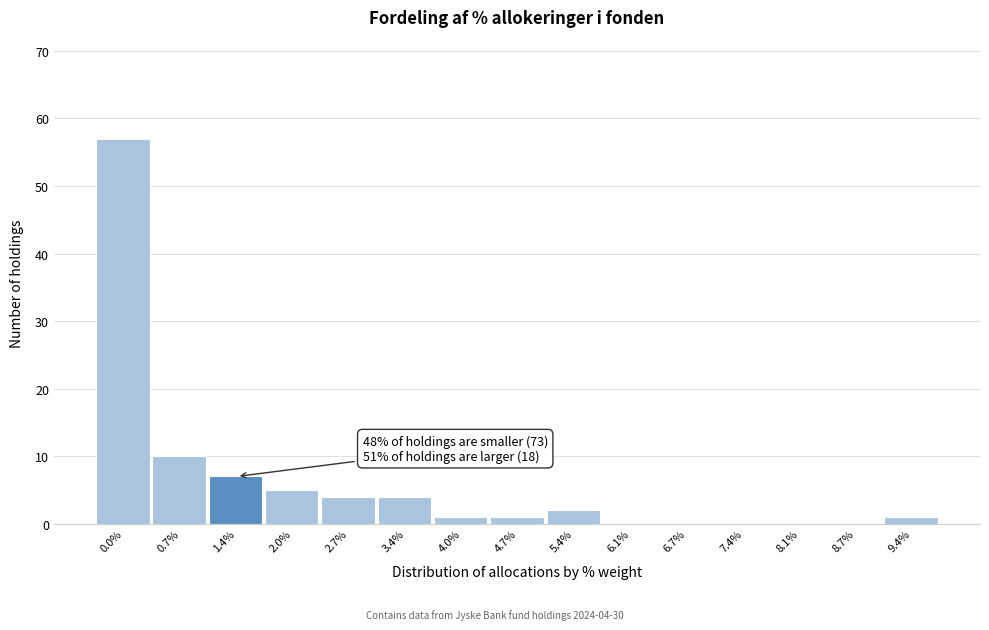

Reading left to right, extract all data points from this chart.

0.0%=57	0.7%=10	1.4%=7	2.0%=5	2.7%=4	3.4%=4	4.0%=1	4.7%=1	5.4%=2	6.1%=0	6.7%=0	7.4%=0	8.1%=0	8.7%=0	9.4%=1